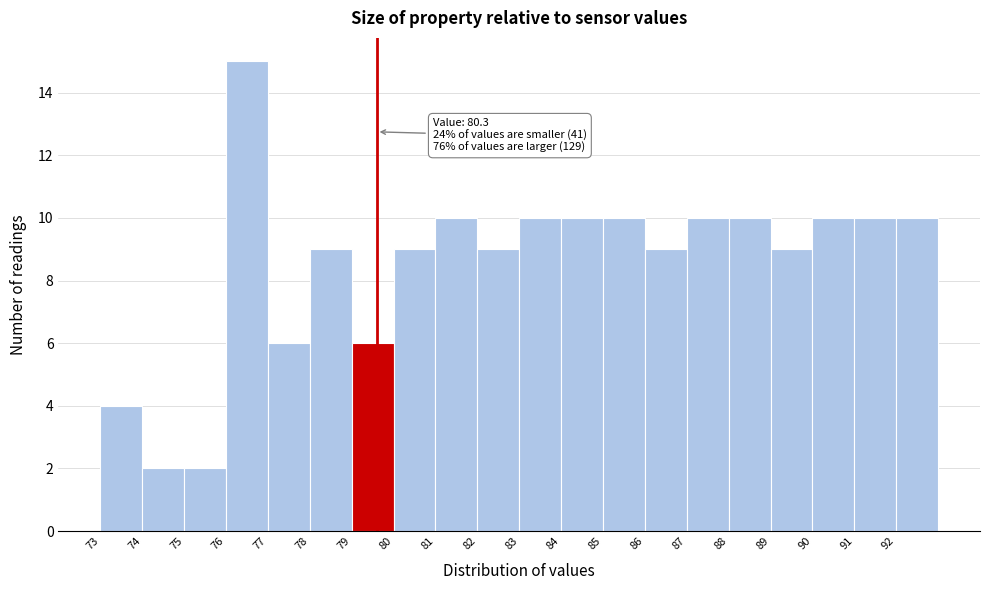

Reading left to right, what are all the values shown in this chart?

4	2	2	15	6	9	6	9	10	9	10	10	10	9	10	10	9	10	10	10